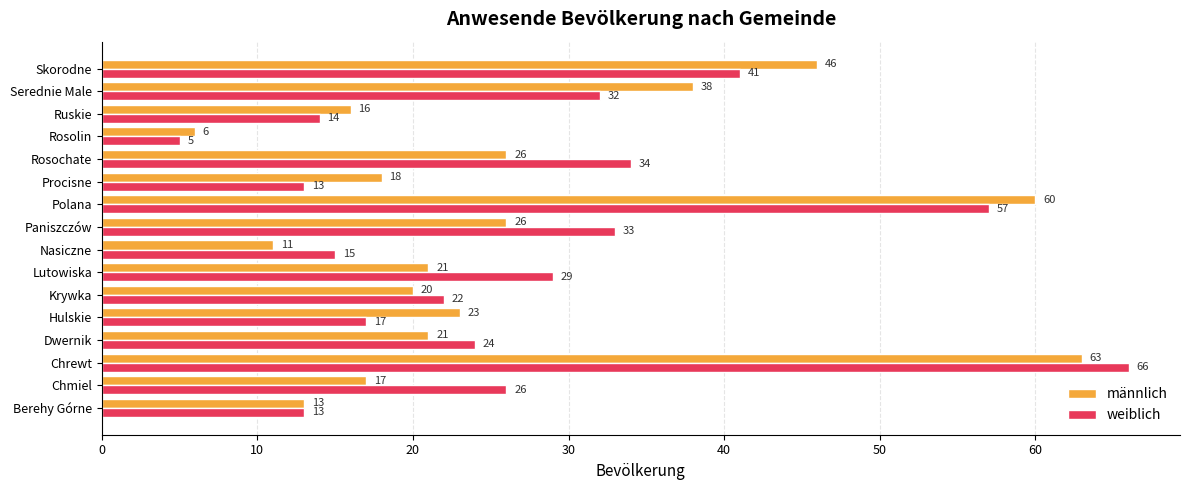

Is it true that weiblich equals 49 at Paniszczów?

False